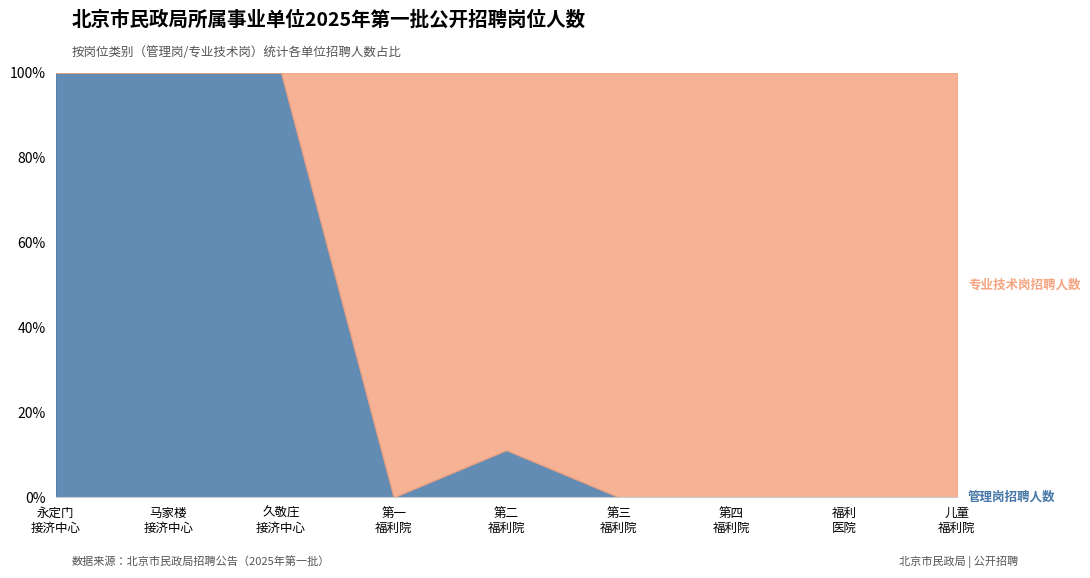

What is the difference between the second highest and minimum values in the 管理岗招聘人数 series?

2